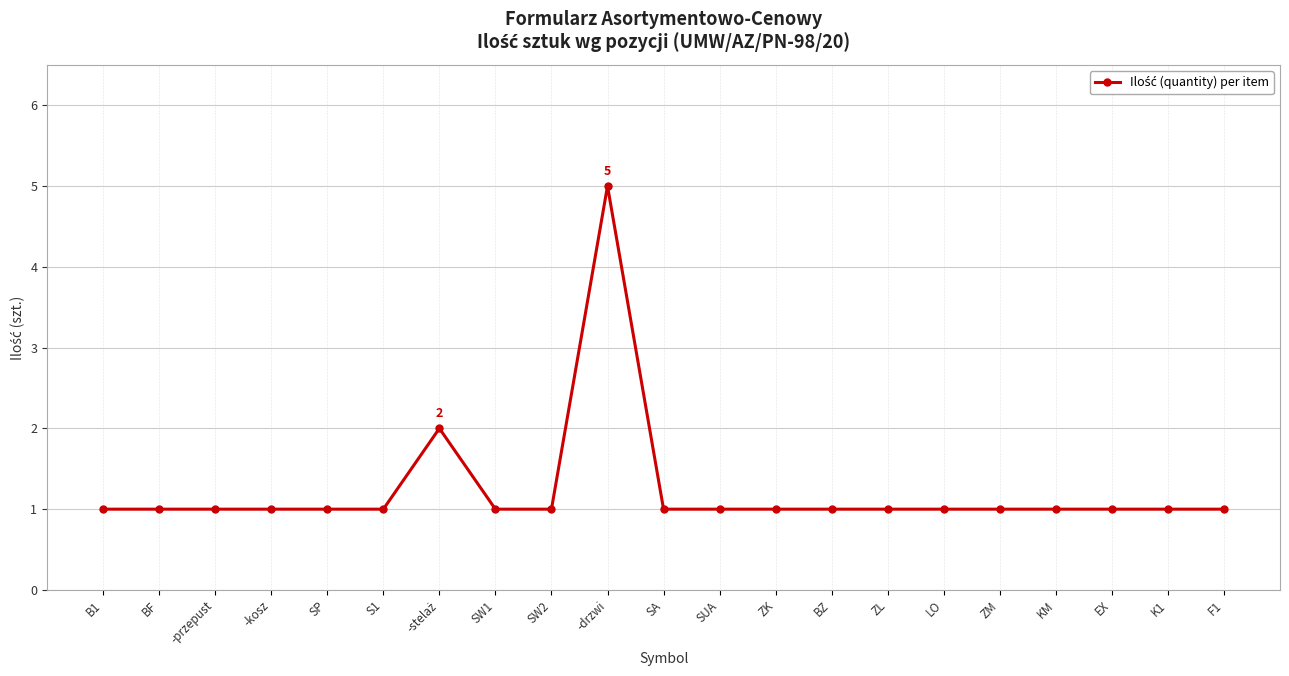

How many distinct data groups are displayed?

1